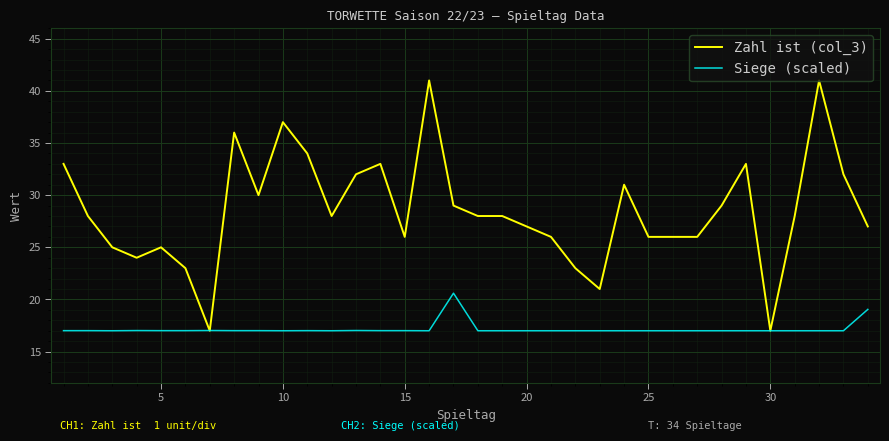

List the series in order of their overall mean, lowest first.

Siege (scaled), Zahl ist (col_3)